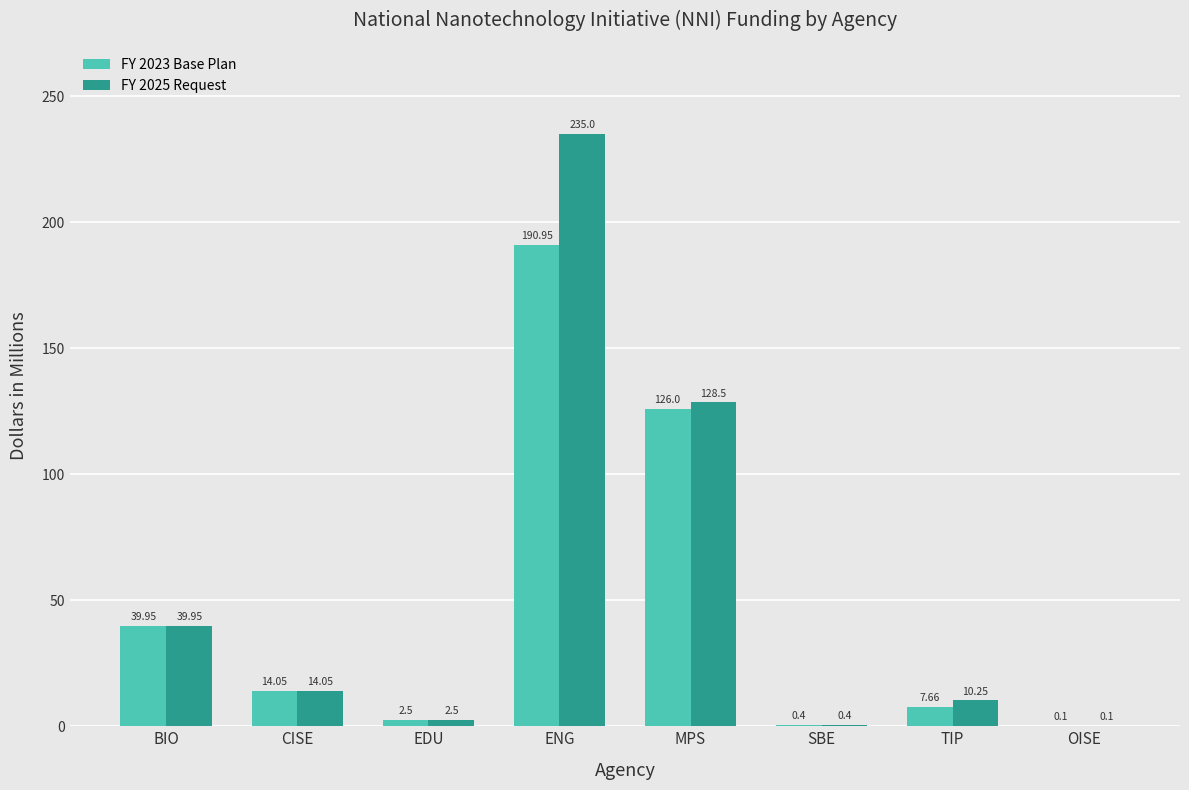

How many distinct data groups are displayed?

2